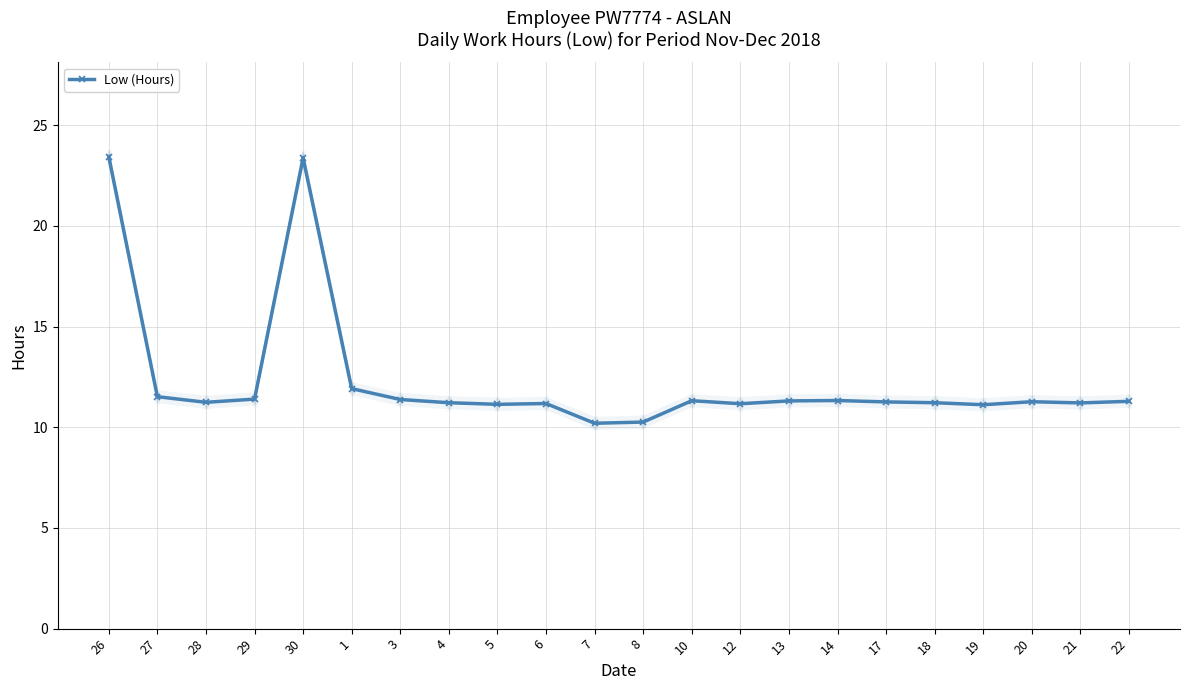

Reading left to right, list all the values displayed in this chart.

26=23.4	27=11.5	28=11.2	29=11.4	30=23.4	1=11.9	3=11.4	4=11.2	5=11.1	6=11.2	7=10.2	8=10.3	10=11.3	12=11.2	13=11.3	14=11.3	17=11.3	18=11.2	19=11.1	20=11.3	21=11.2	22=11.3